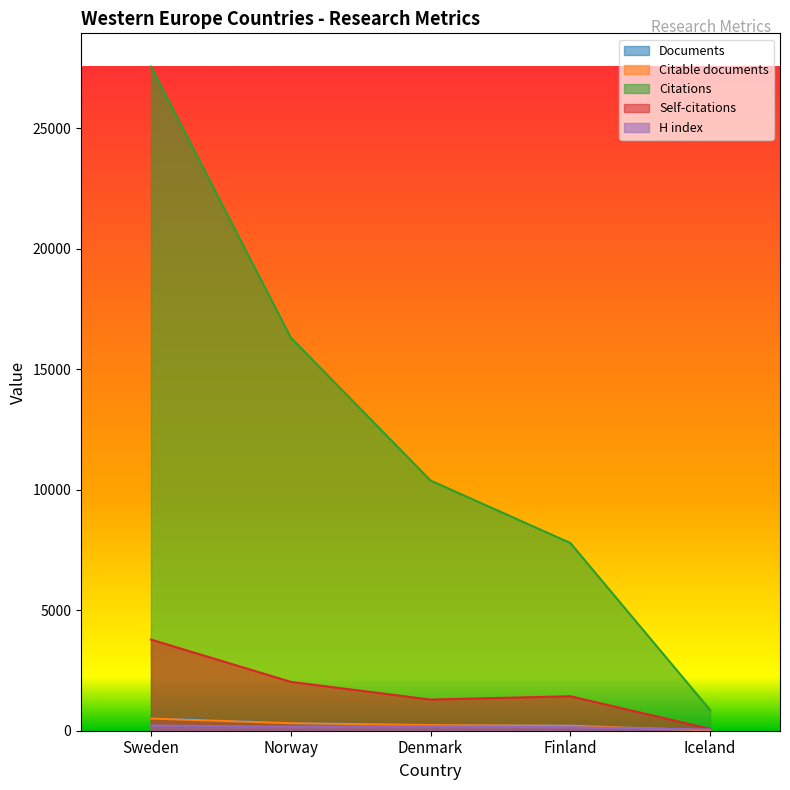

What is the total value across all series at Sweden?

32593